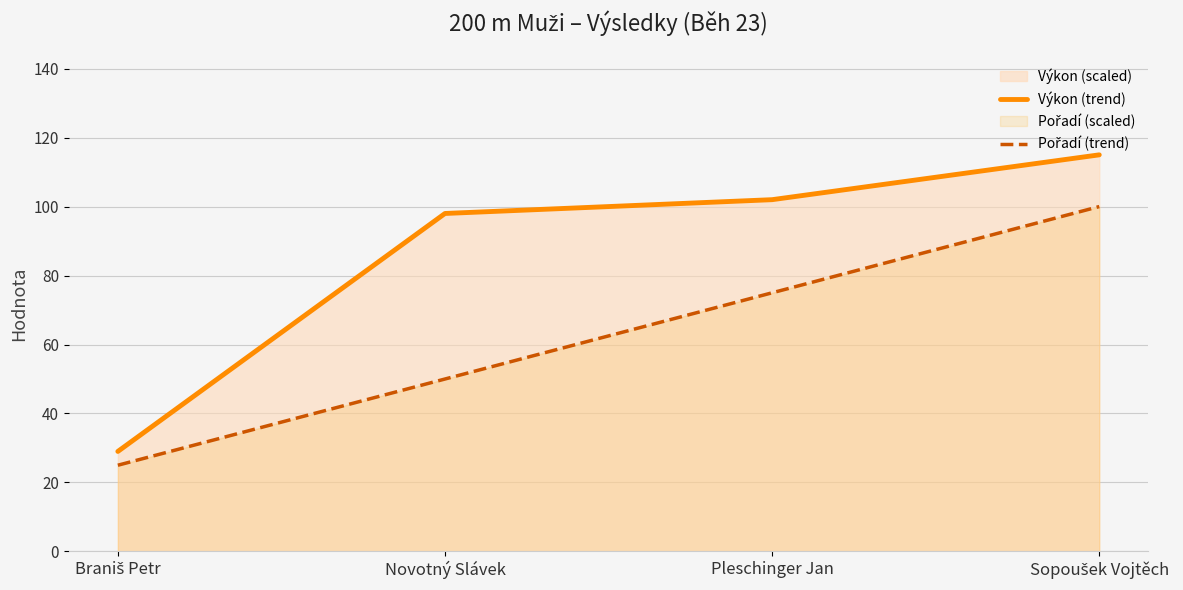

The value of Pořadí (trend) at Braniš Petr is 33.4. True or false?

False